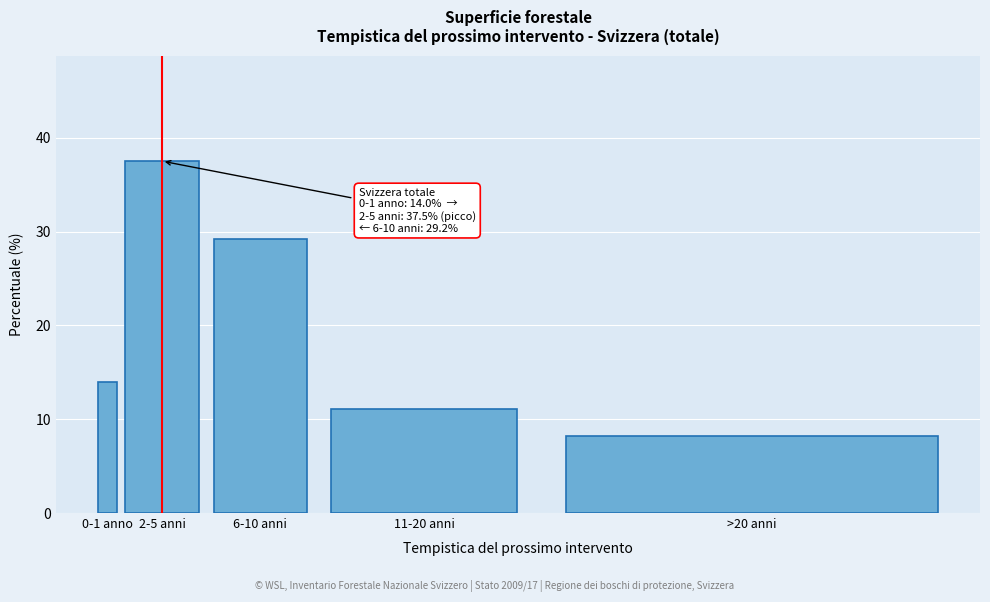

Reading right to left, list all the values displayed in this chart.

8.2	11.1	29.2	37.5	14.0